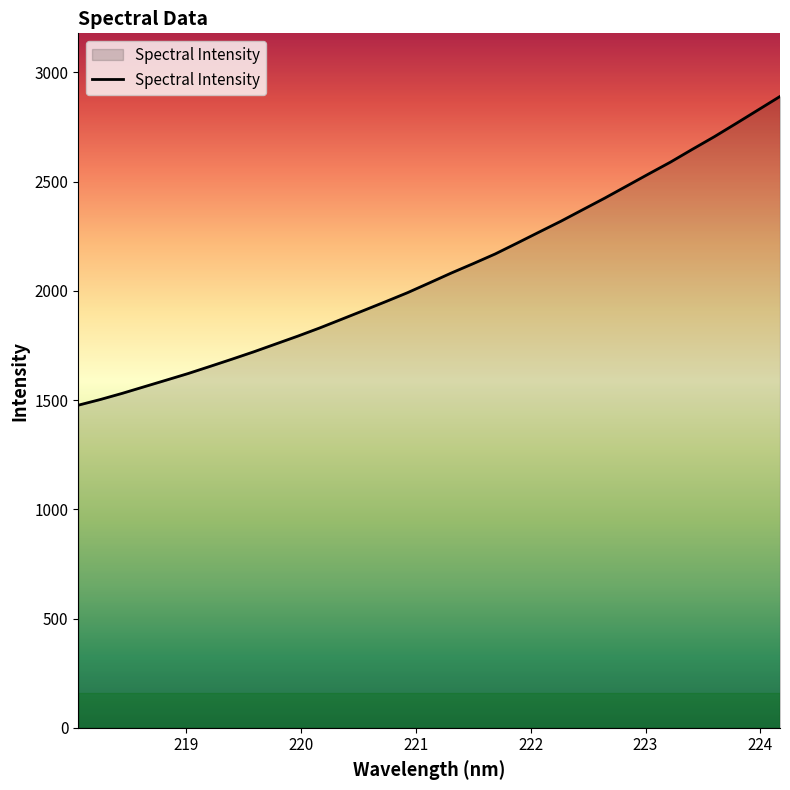

What is the greatest value displayed?

2890.2